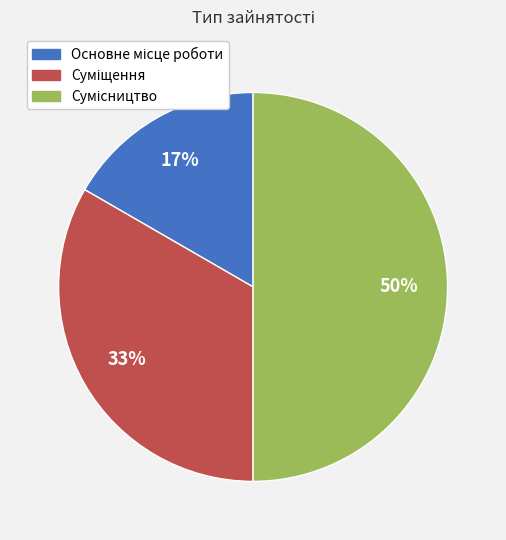

To the nearest percent, what is the difference between the largest and smallest slice percentages?

33%